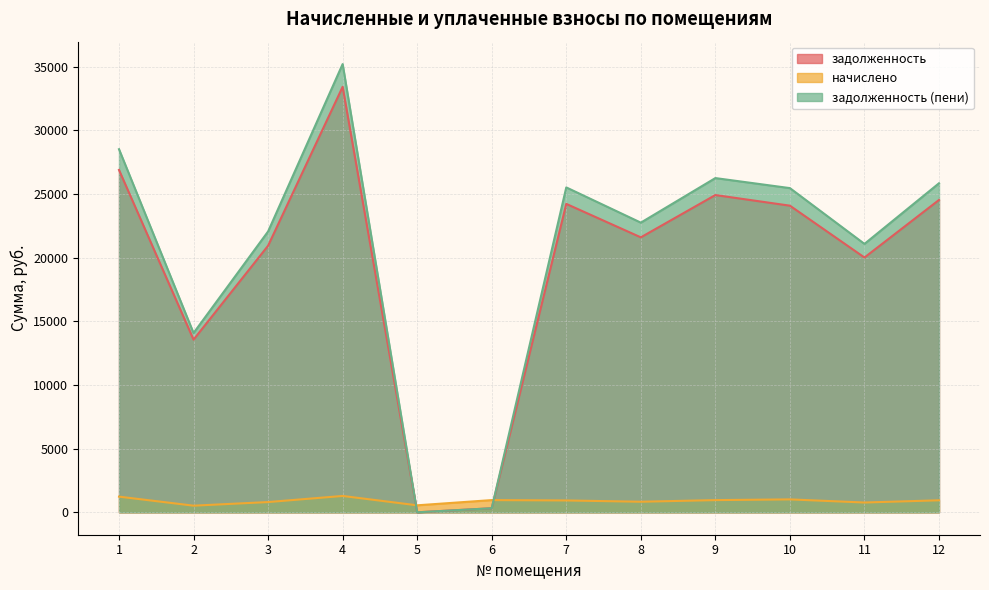

List the series in order of their peak value, lowest first.

начислено, задолженность, задолженность (пени)